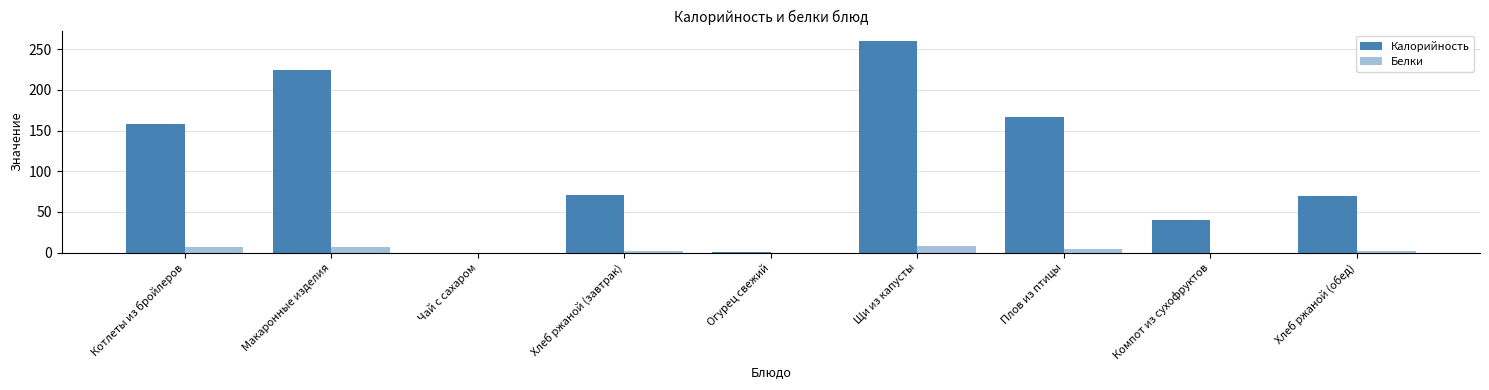

Count the number of categories in the chart.

9